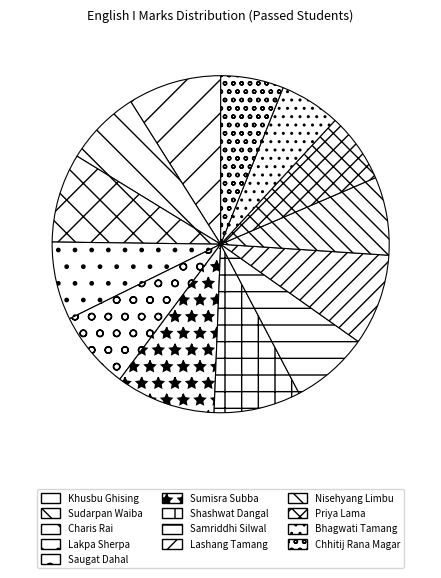

What is the smallest slice in the pie chart?

Bhagwati Tamang